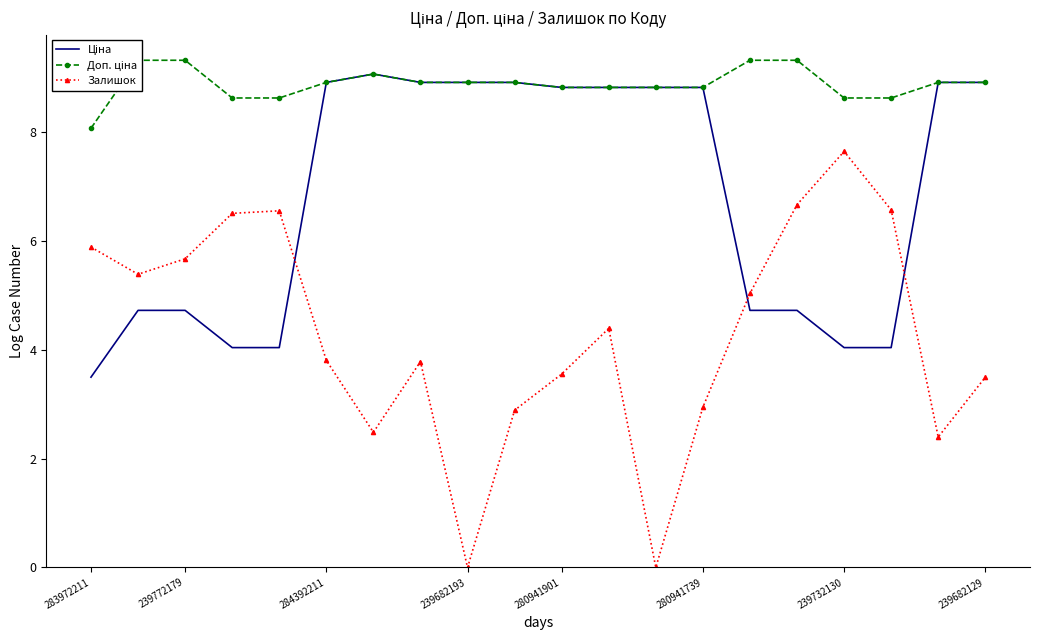

True or false: Залишок has a value of 4.7 at 239732130.

False